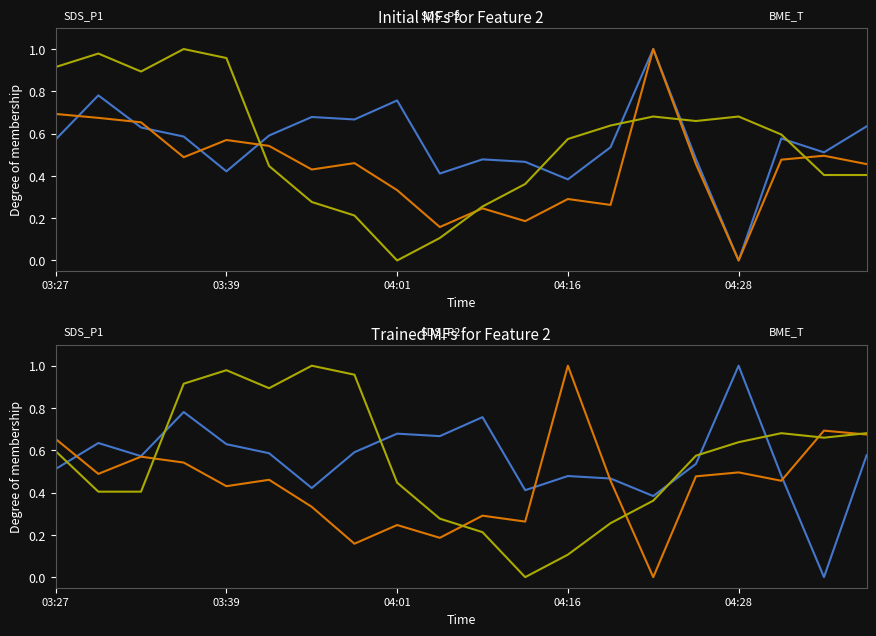

Which has a higher value, 19 or 7?

7